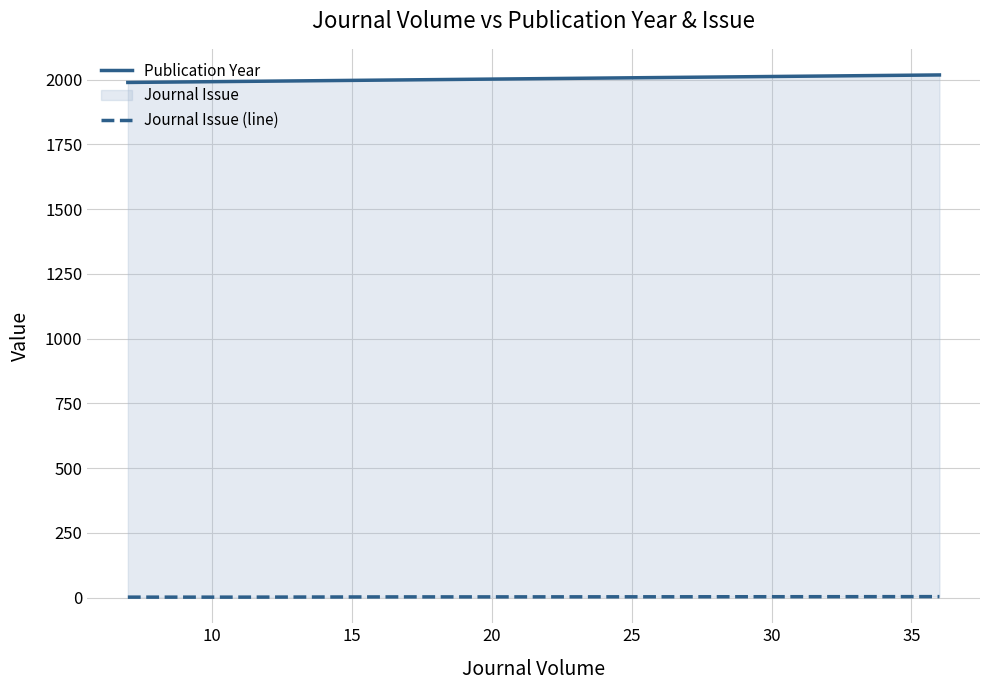

What is the sum of the Journal Issue (line) values at 25 and 20?

7